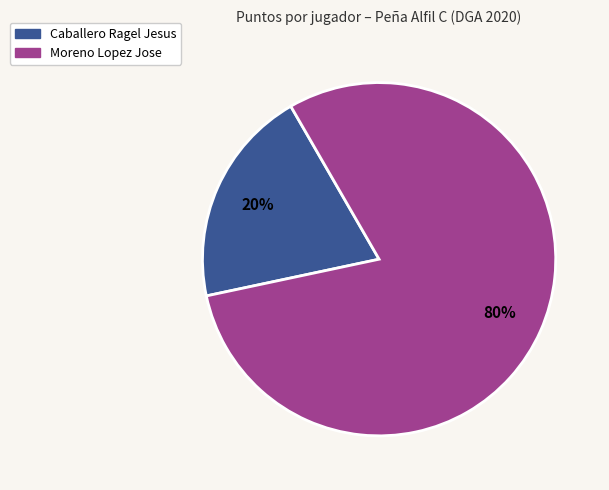

Is there a majority slice in this chart?

Yes